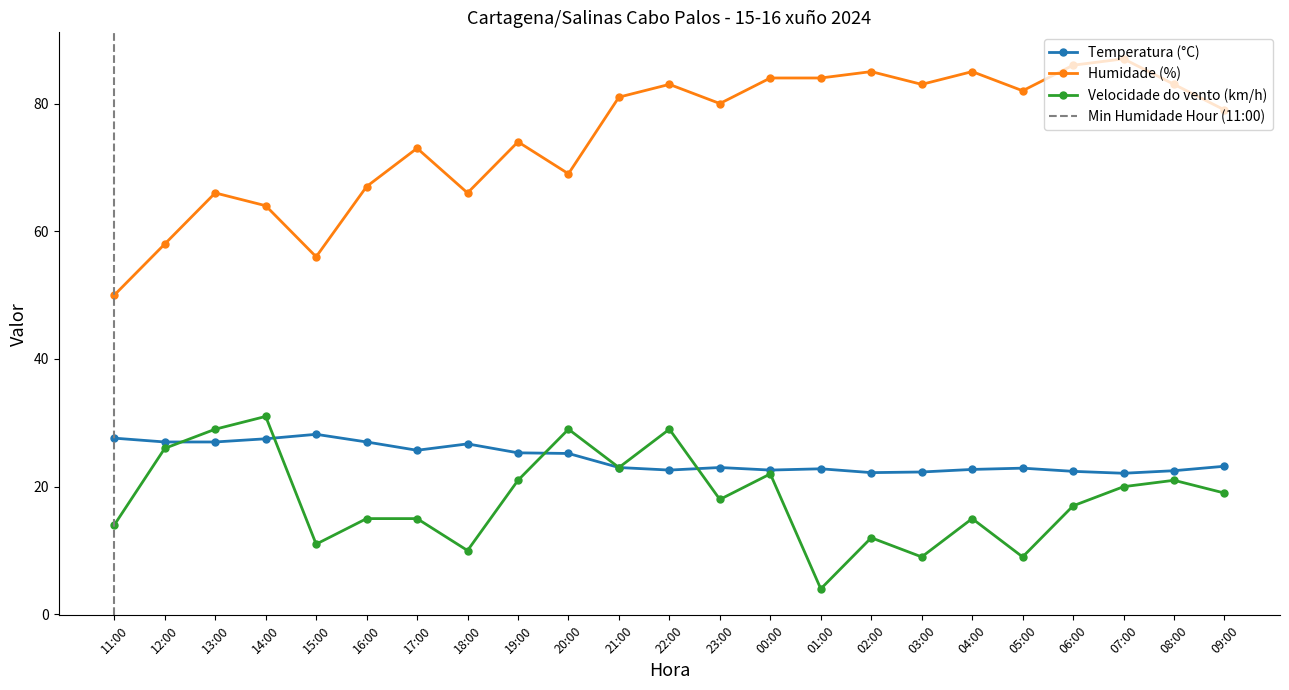

What is the sum of the Velocidade do vento (km/h) values at 07:00 and 04:00?

35.0